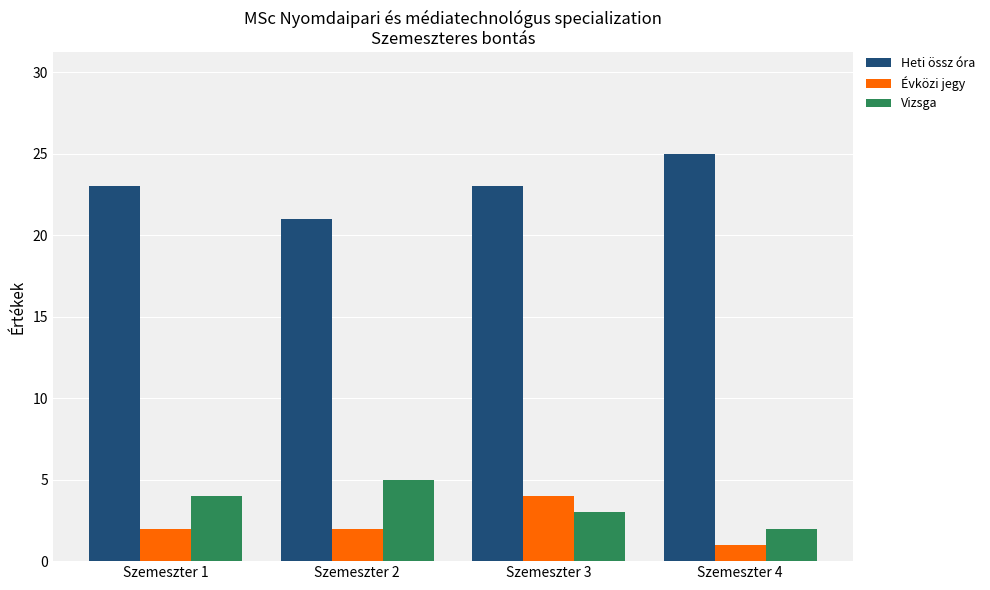

At Szemeszter 1, list the series in order from smallest to largest.

Évközi jegy, Vizsga, Heti össz óra